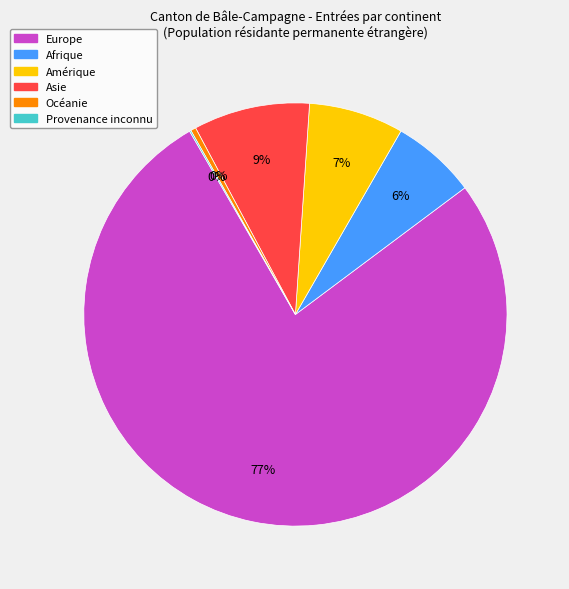

The Océanie slice represents 0% of the pie. True or false?

True